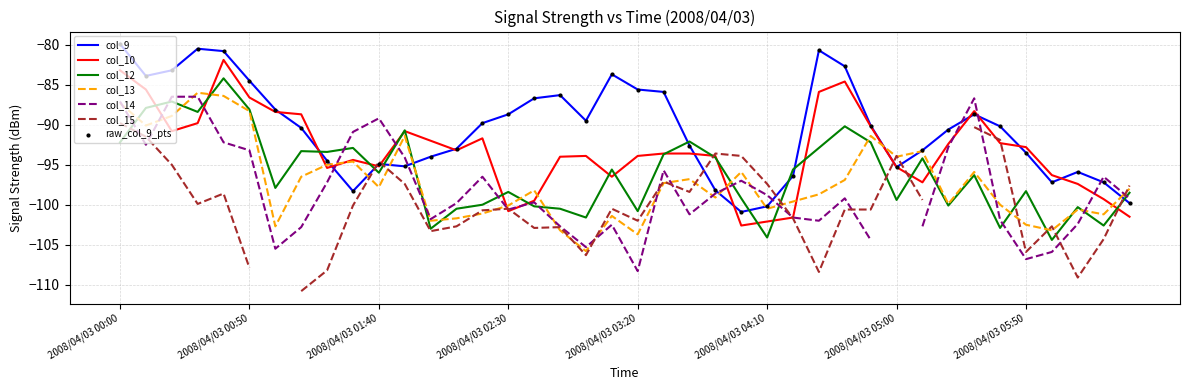

Which series has the largest total across all categories?

col_9